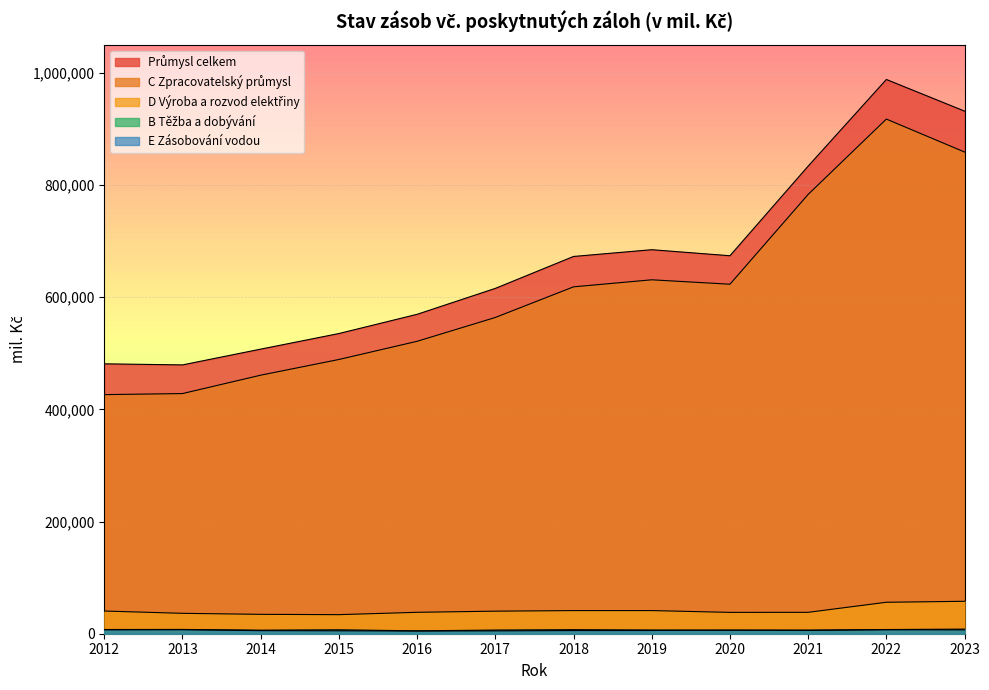

Which series has the widest spread of values?

Průmysl celkem